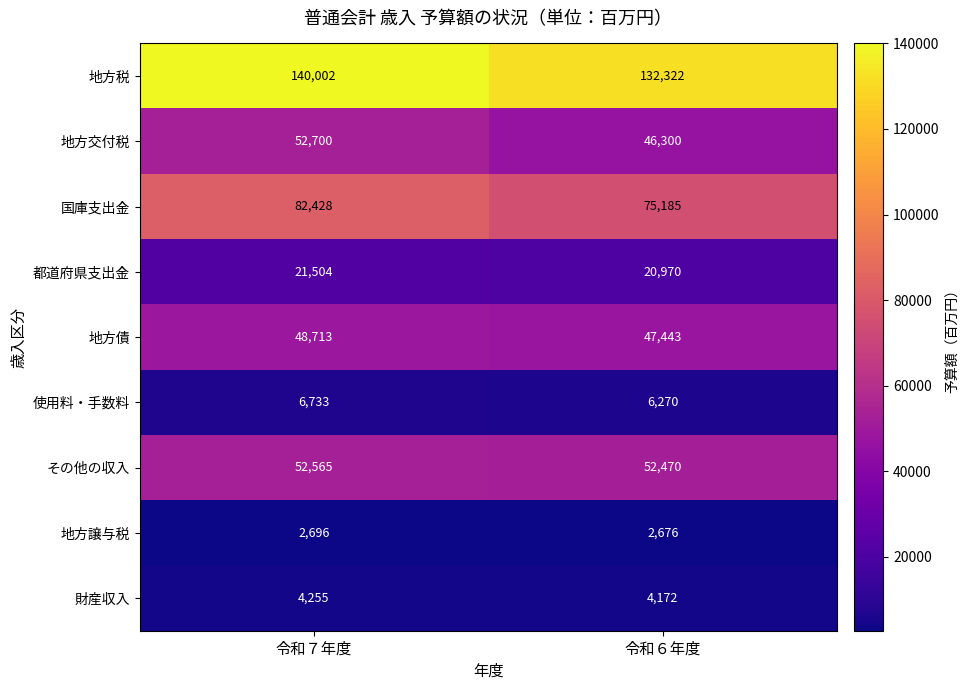

Rank the series by their maximum value, from lowest to highest.

地方譲与税, 財産収入, 使用料・手数料, 都道府県支出金, 地方債, その他の収入, 地方交付税, 国庫支出金, 地方税